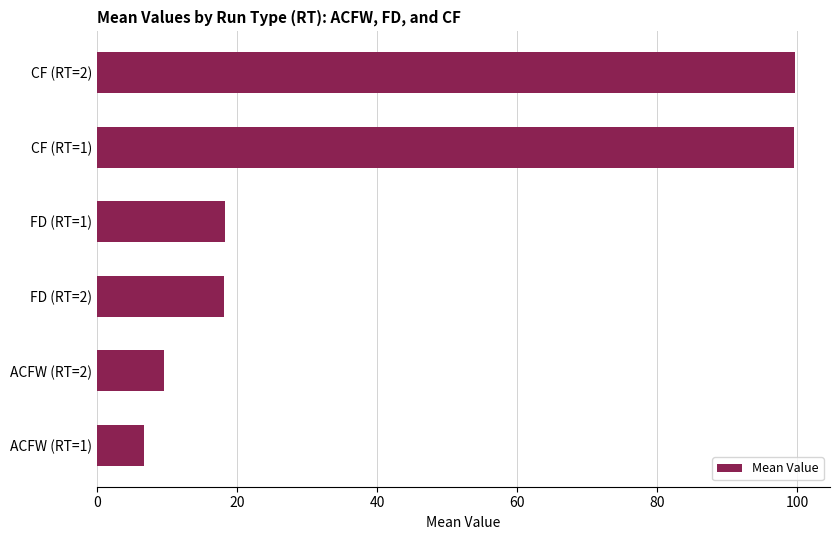

The value at FD (RT=2) is 18.1. True or false?

True